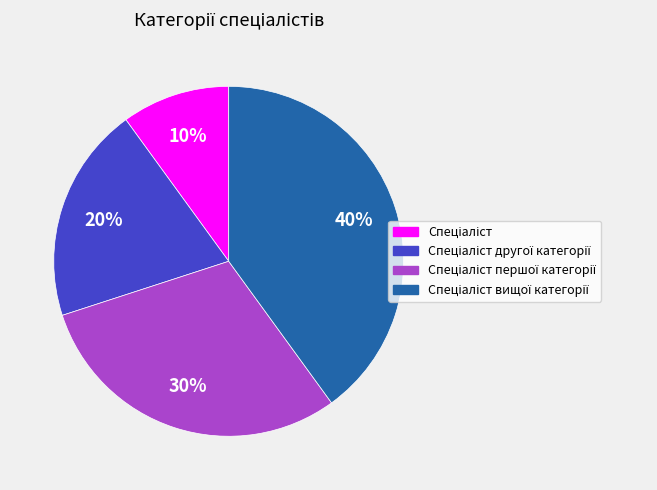

Is there any slice that represents more than half of the pie?

No